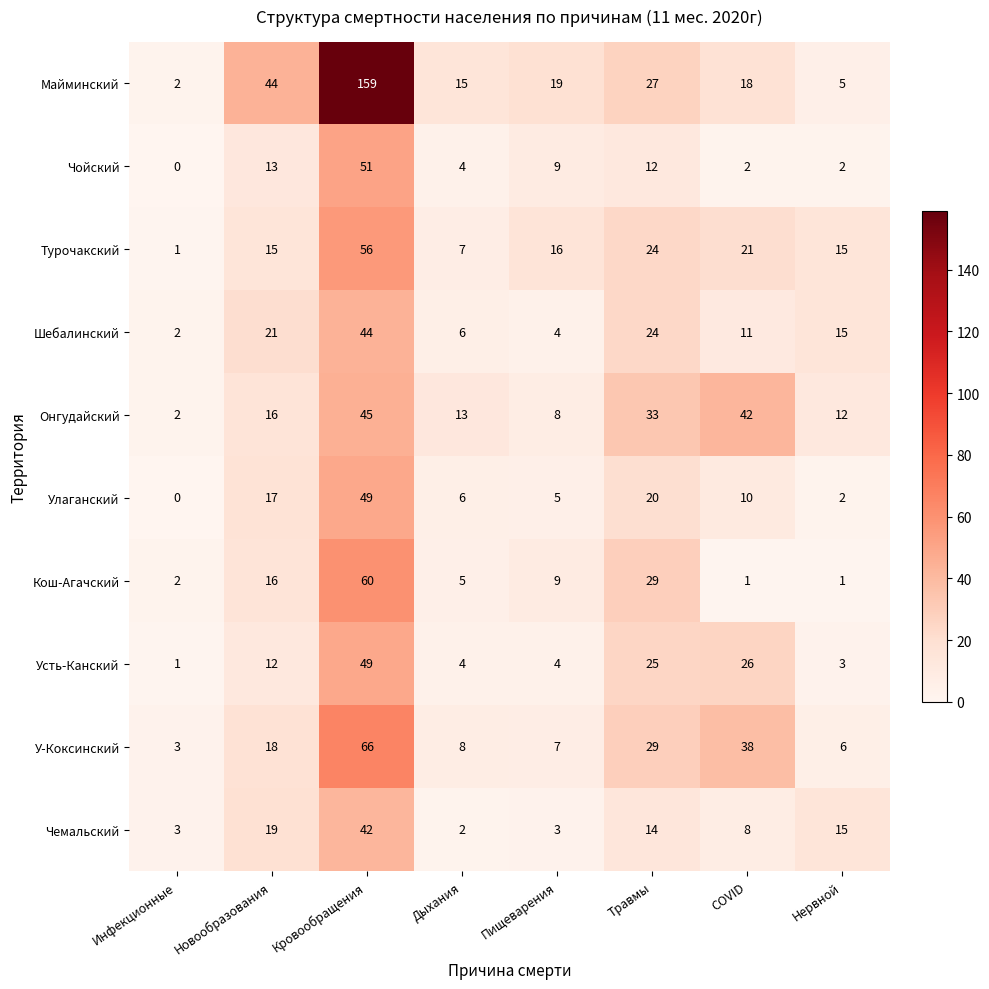

What is the difference between the second highest and minimum values in the Кош-Агачский series?

28